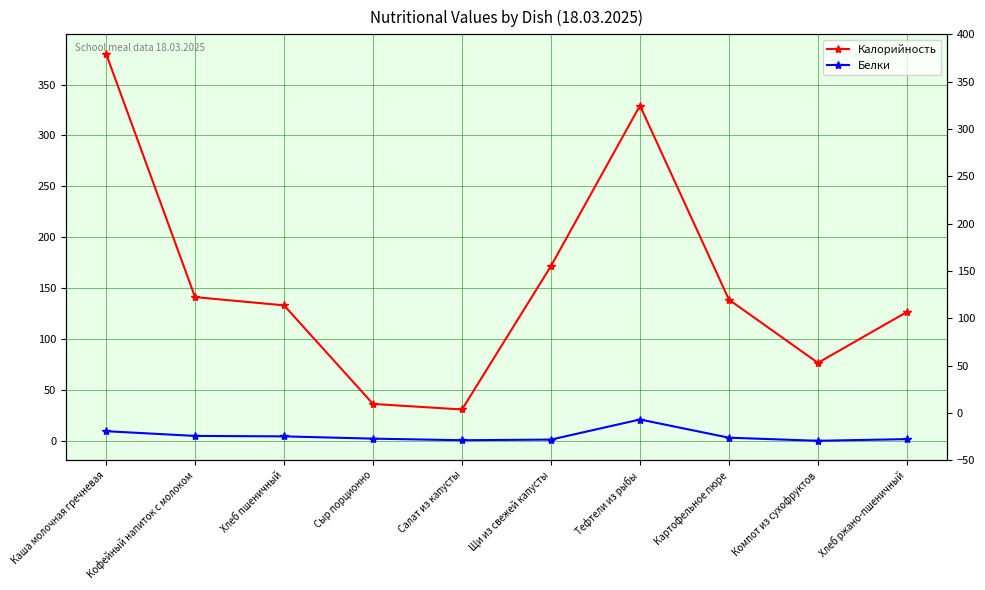

List the series in order of their peak value, lowest first.

Белки, Калорийность